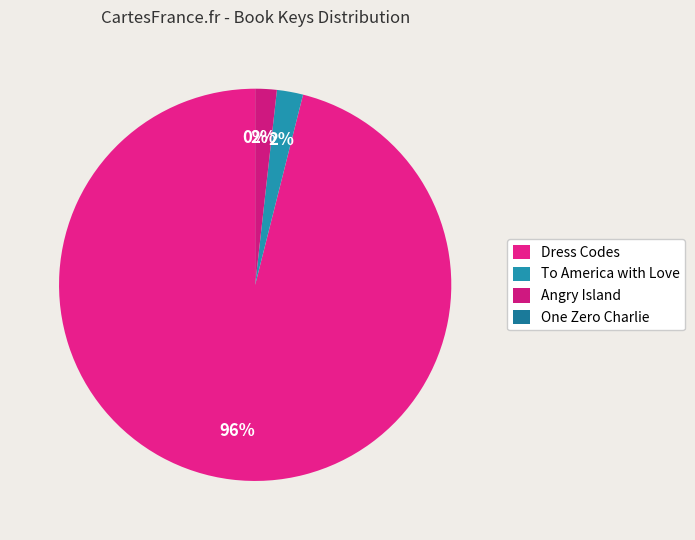

What percentage is NOT represented by Angry Island?

98.2%